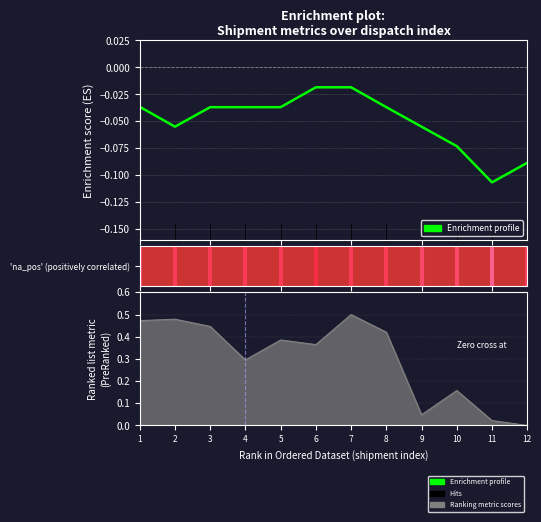

How many data points does each series have?

12